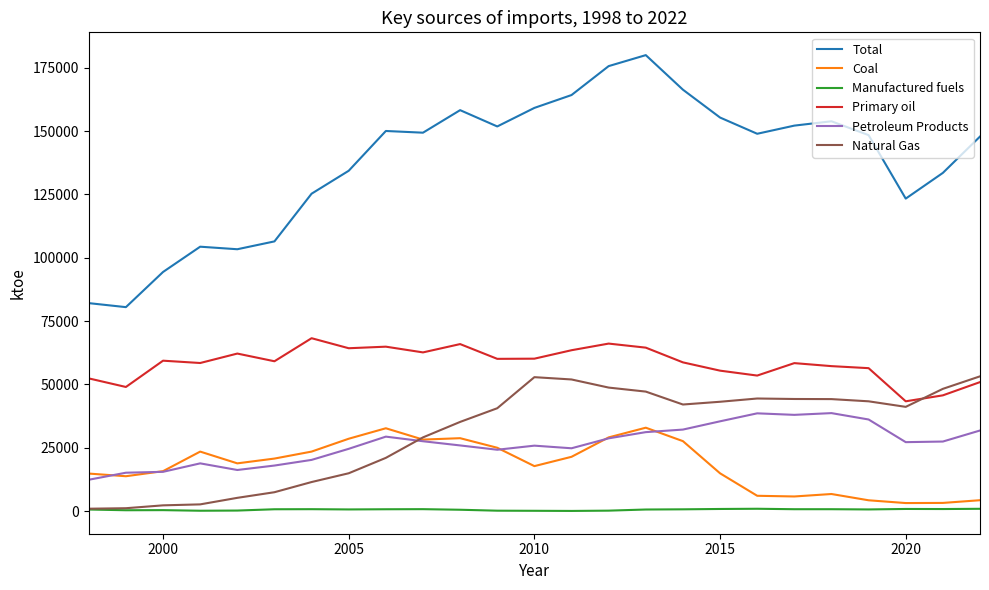

Which series has the largest total across all categories?

Total